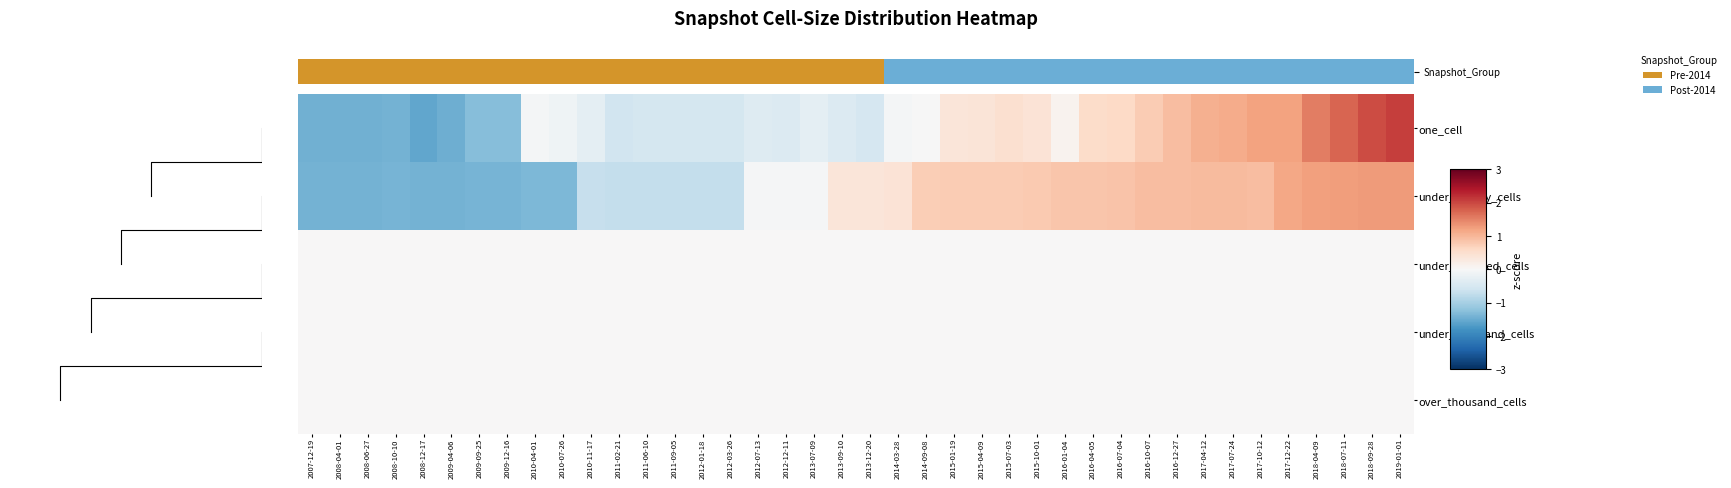

How many distinct data groups are displayed?

5